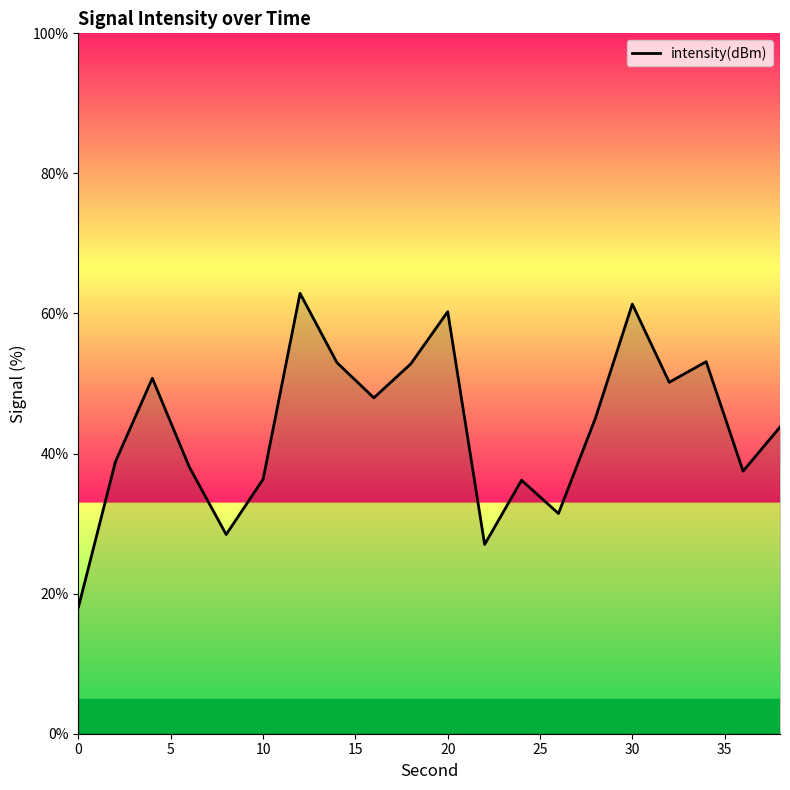

What is the difference between the maximum and minimum values?

44.8